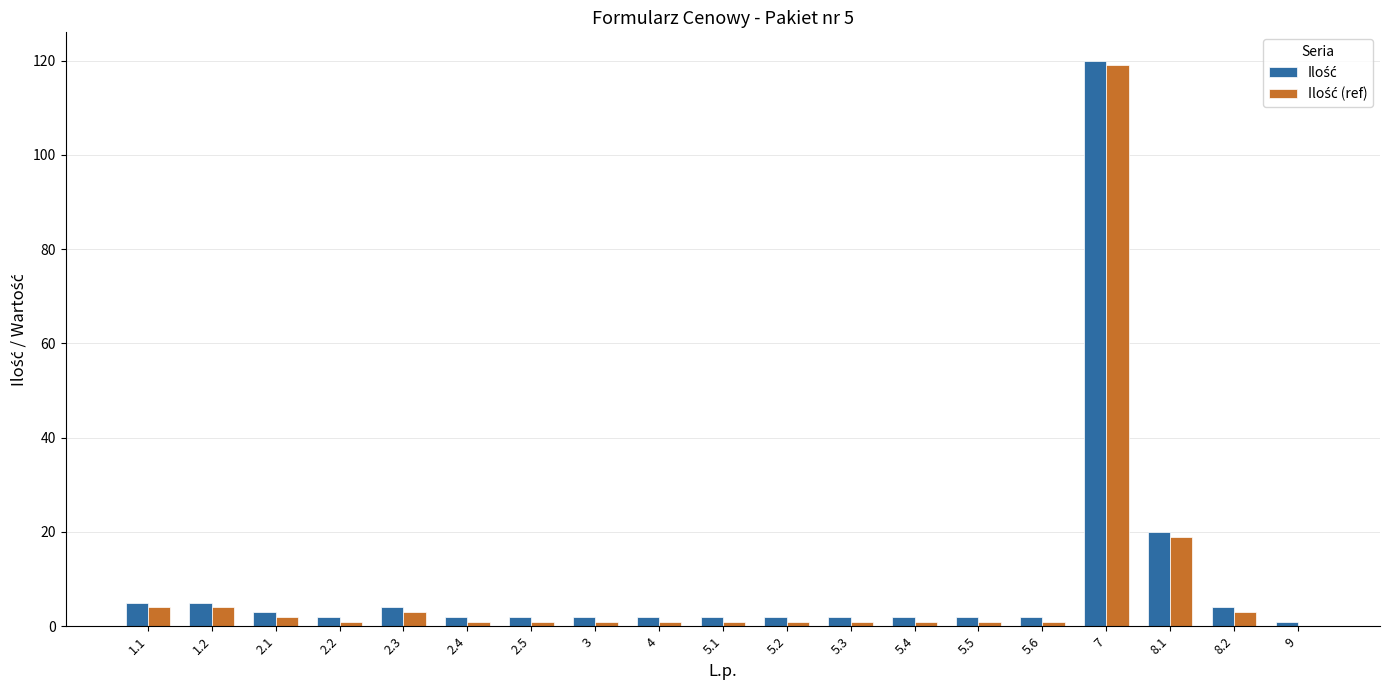

At which category is the sum across all series the highest?

7